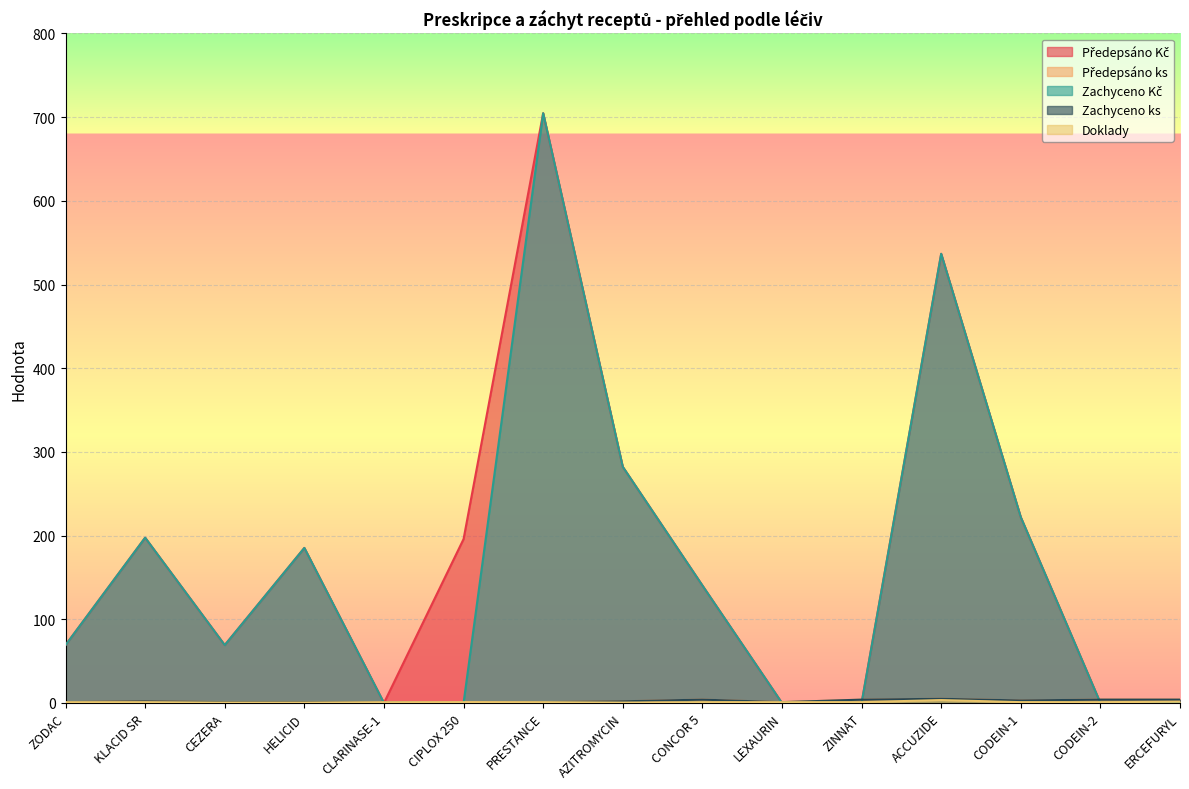

At which label does Doklady reach its peak?

ACCUZIDE